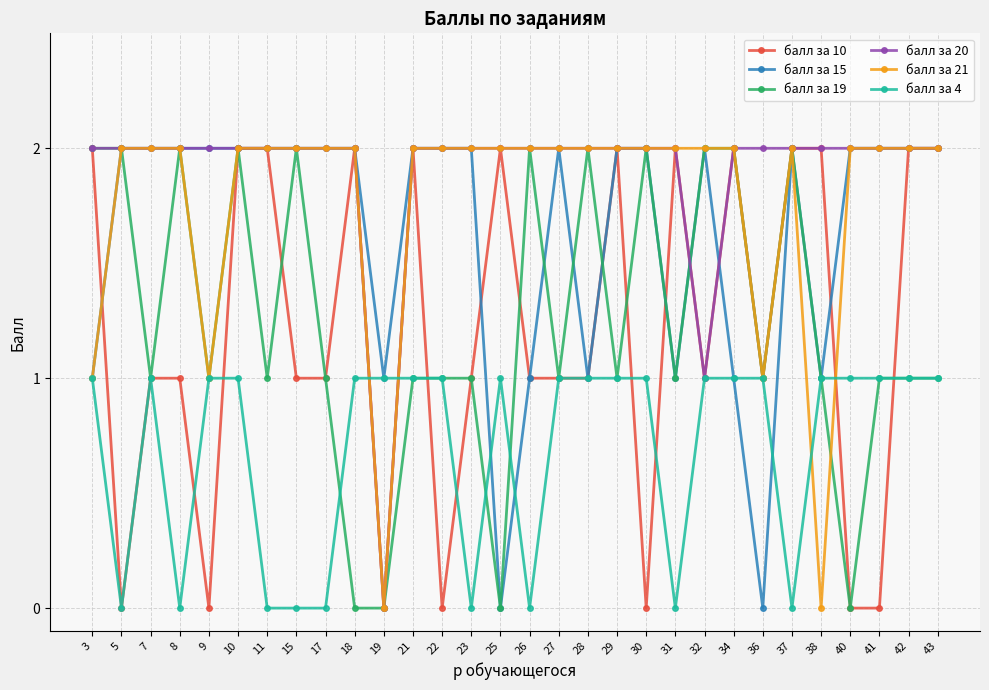

Reading left to right, what are all the values shown in this chart?

балл за 10: 3=2	5=0	7=1	8=1	9=0	10=2	11=2	15=1	17=1	18=2	19=0	21=2	22=0	23=1	25=2	26=1	27=1	28=1	29=2	30=0	31=2	32=1	34=2	36=1	37=2	38=2	40=0	41=0	42=2	43=2
балл за 15: 3=1	5=2	7=2	8=2	9=2	10=2	11=2	15=2	17=2	18=2	19=1	21=2	22=2	23=2	25=0	26=1	27=2	28=1	29=2	30=2	31=1	32=2	34=1	36=0	37=2	38=1	40=2	41=2	42=2	43=2
балл за 19: 3=2	5=2	7=1	8=2	9=1	10=2	11=1	15=2	17=1	18=0	19=0	21=1	22=1	23=1	25=0	26=2	27=1	28=2	29=1	30=2	31=1	32=2	34=2	36=1	37=2	38=1	40=0	41=1	42=1	43=1
балл за 20: 3=2	5=2	7=2	8=2	9=2	10=2	11=2	15=2	17=2	18=2	19=0	21=2	22=2	23=2	25=2	26=2	27=2	28=2	29=2	30=2	31=2	32=1	34=2	36=2	37=2	38=2	40=2	41=2	42=2	43=2
балл за 21: 3=1	5=2	7=2	8=2	9=1	10=2	11=2	15=2	17=2	18=2	19=0	21=2	22=2	23=2	25=2	26=2	27=2	28=2	29=2	30=2	31=2	32=2	34=2	36=1	37=2	38=0	40=2	41=2	42=2	43=2
балл за 4: 3=1	5=0	7=1	8=0	9=1	10=1	11=0	15=0	17=0	18=1	19=1	21=1	22=1	23=0	25=1	26=0	27=1	28=1	29=1	30=1	31=0	32=1	34=1	36=1	37=0	38=1	40=1	41=1	42=1	43=1